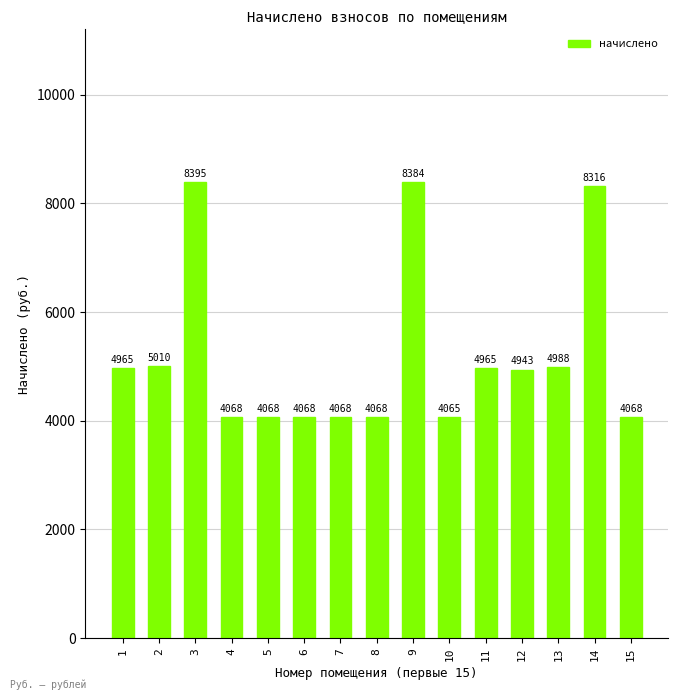

What is the value of the 7th bar from the left?

4068.5